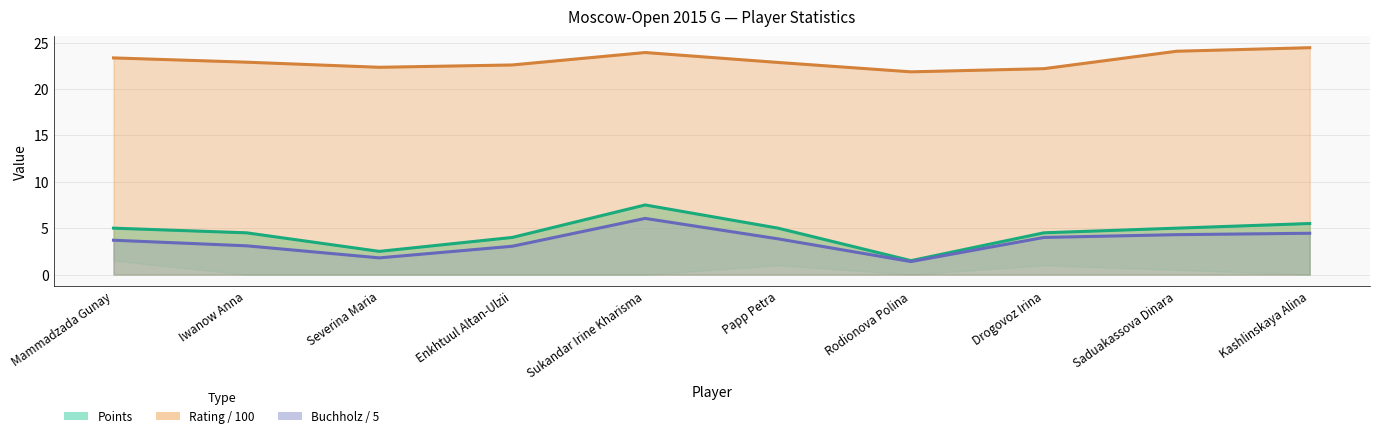

What value does the Points series have at Kashlinskaya Alina?

5.5